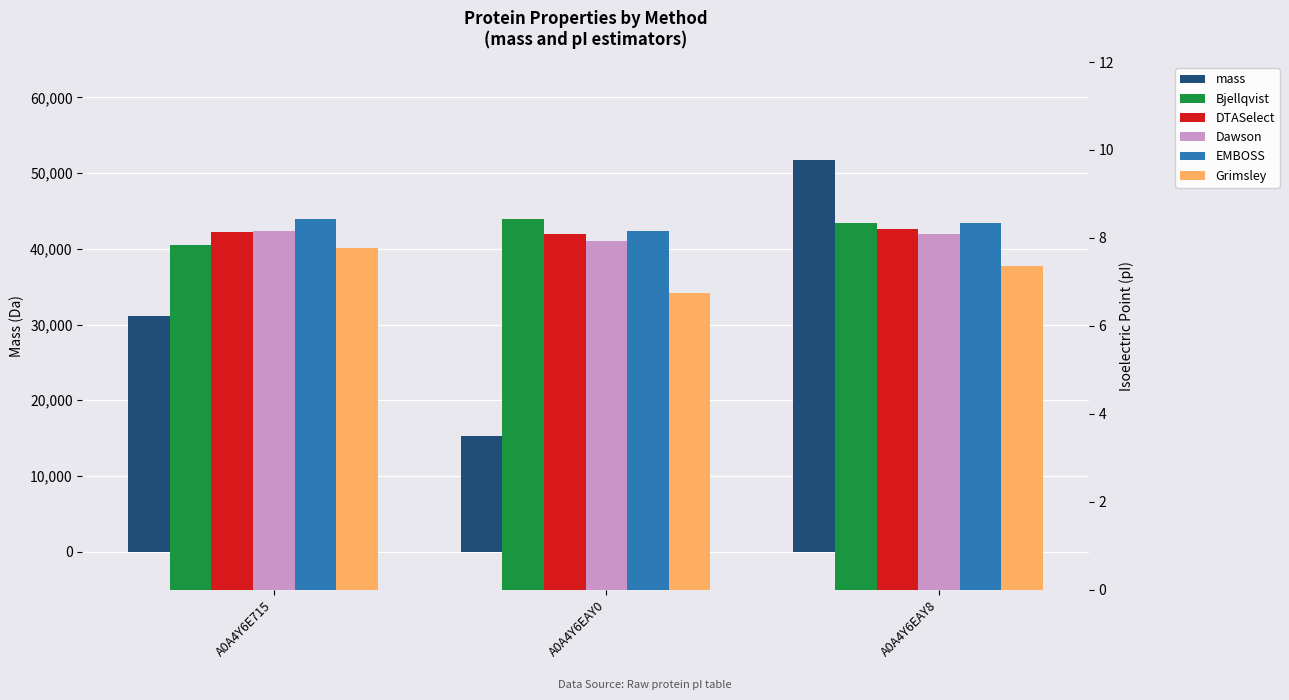

Which series has the largest total across all categories?

mass